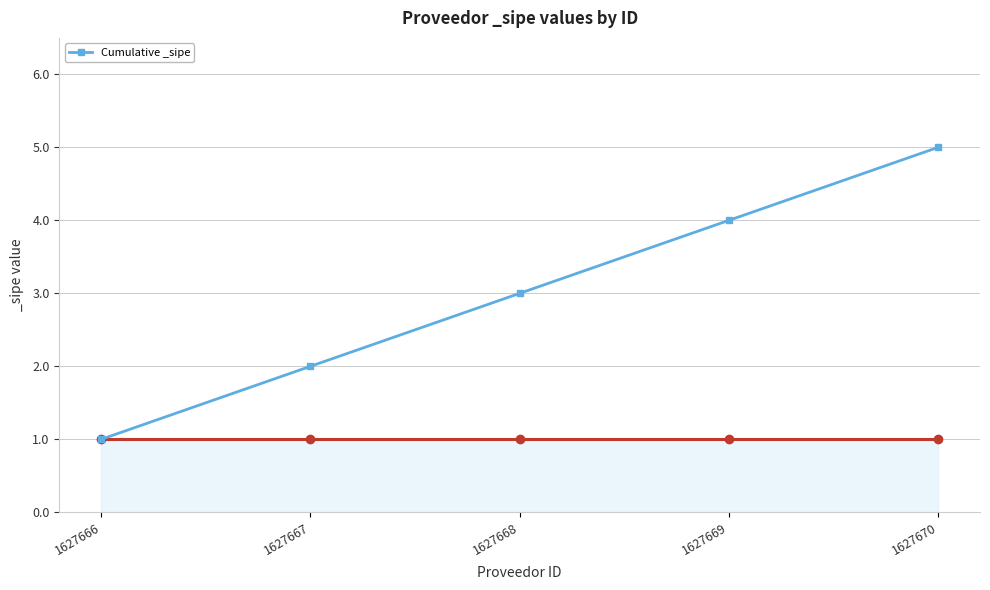

How many lines are shown in the chart?

1